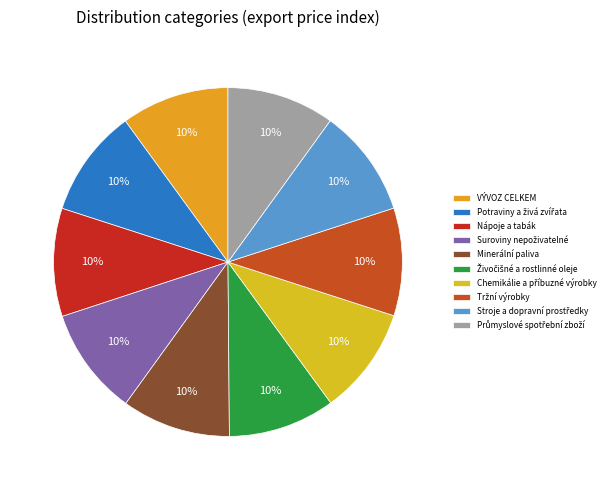

How much of the chart is everything except Živočišné a rostlinné oleje?

90.1%